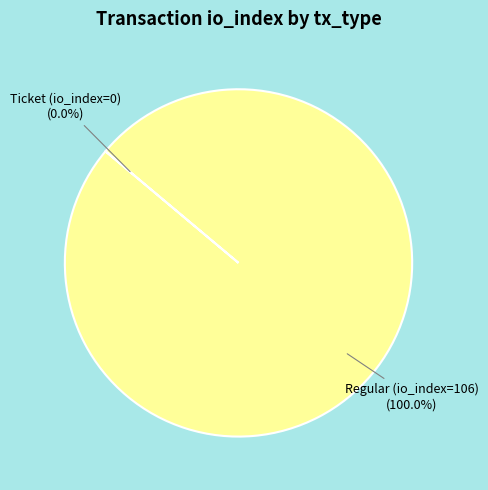

To the nearest percent, what is the difference between the largest and smallest slice percentages?

100%